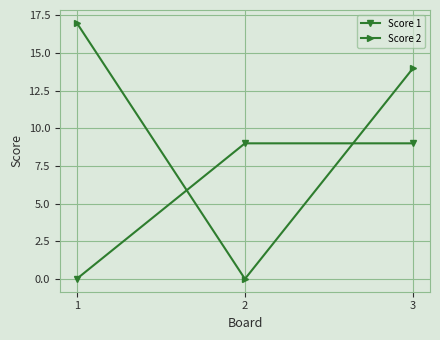

What is the greatest value displayed?

17